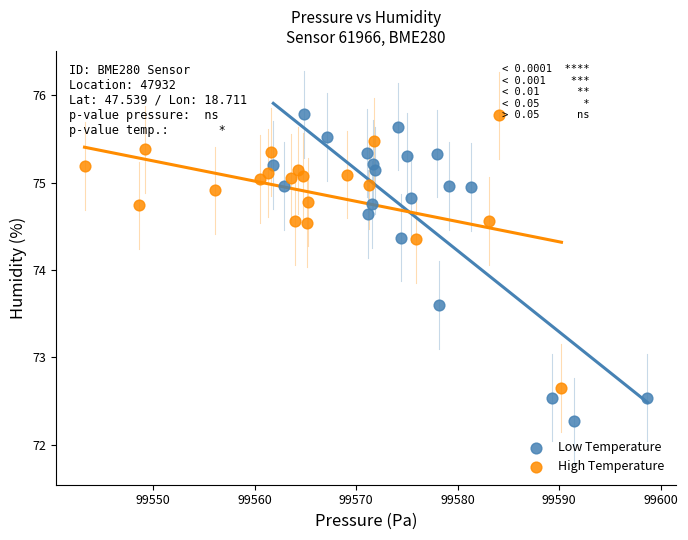

Which series reaches the minimum Y coordinate?

Low Temperature